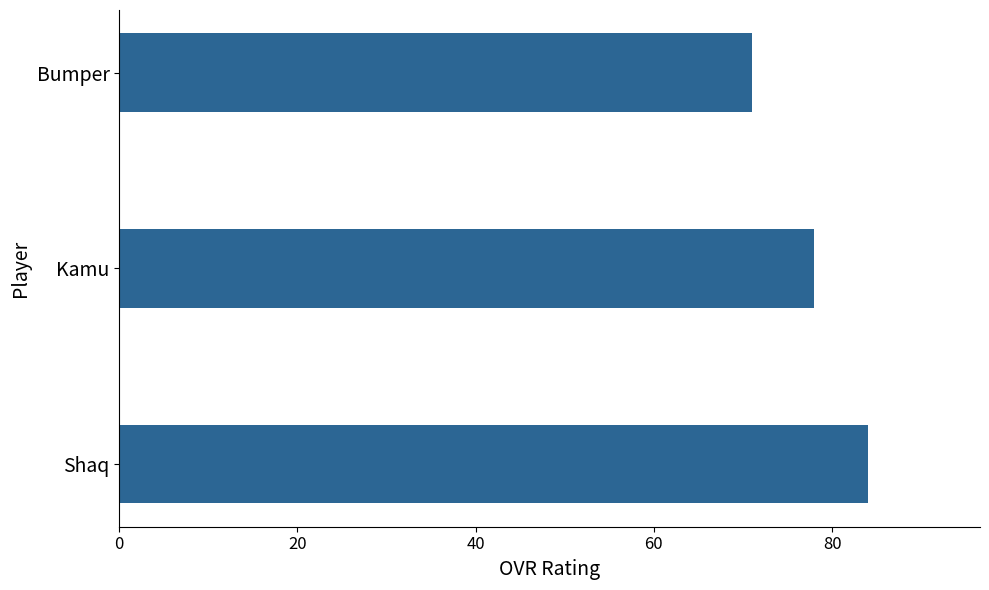

The chart shows a value of 84 at Shaq. True or false?

True